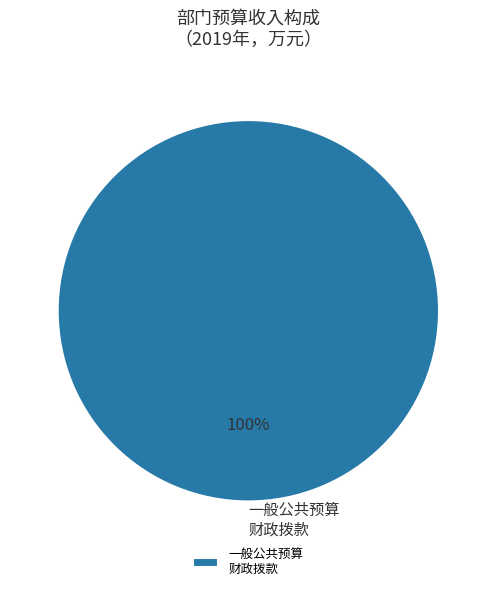

Does 一般公共预算 财政拨款 account for over 50% of the chart?

Yes